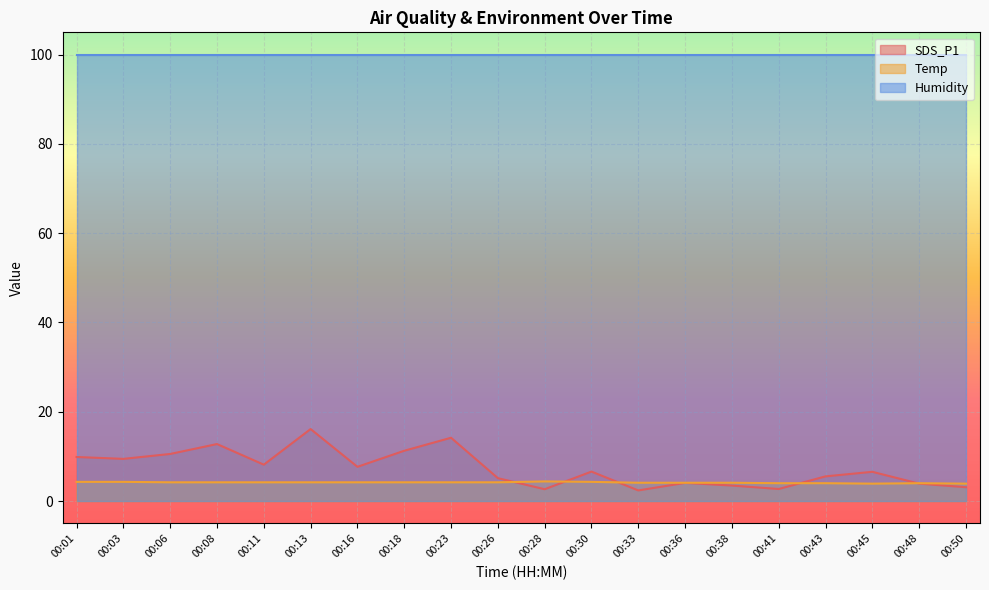

What is the lowest value of the SDS_P1 series?

2.4